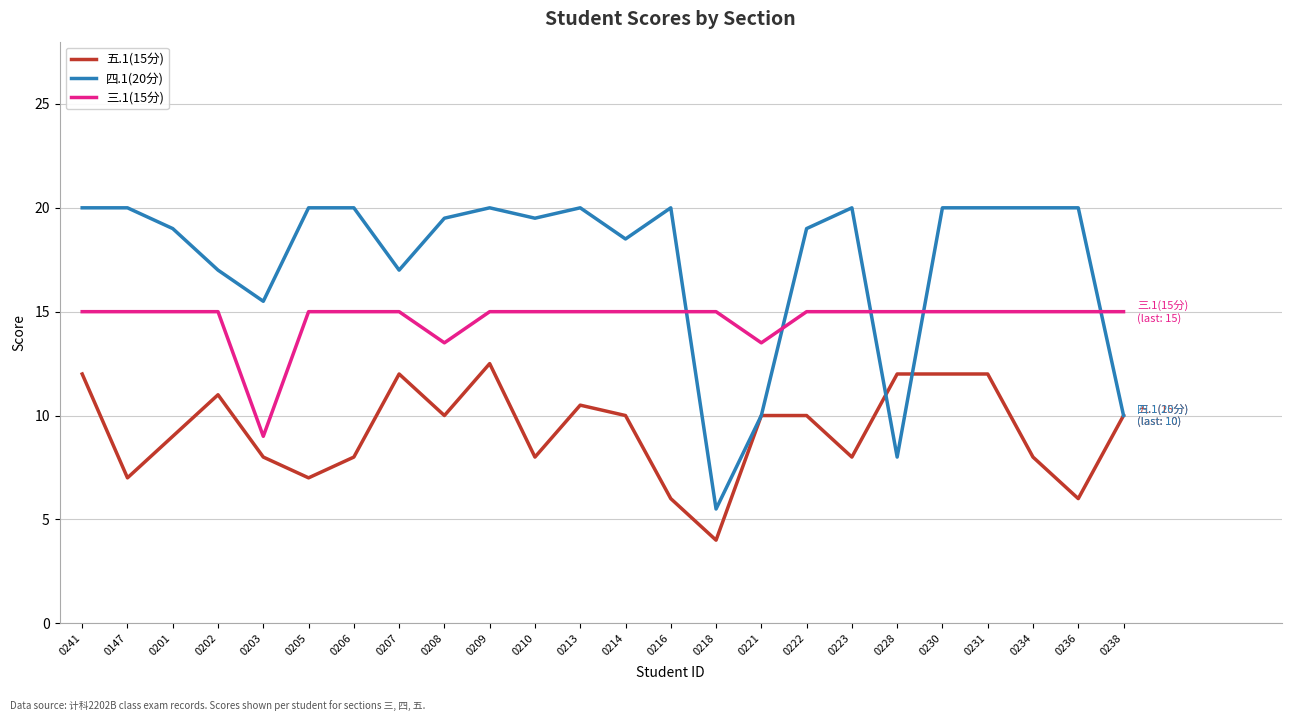

What position from the left is 0214?

13